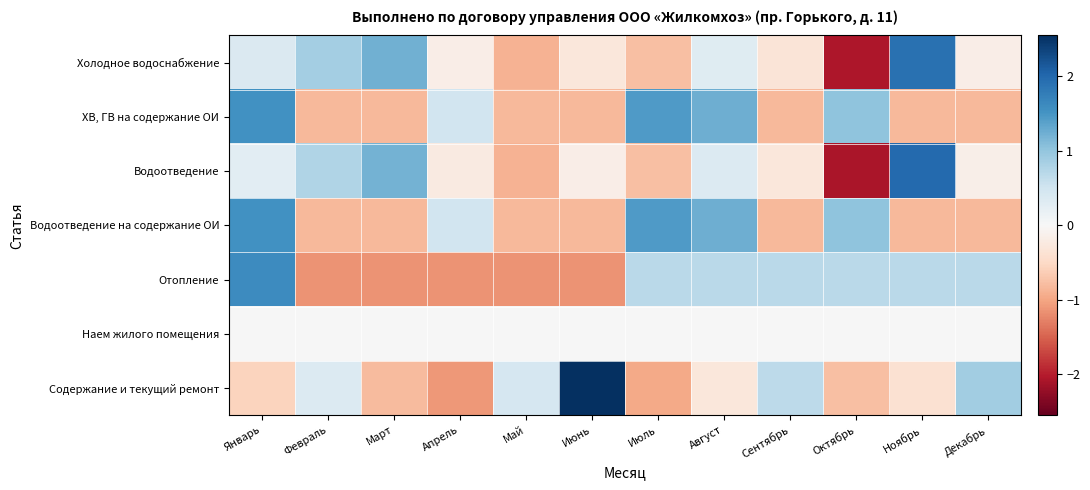

At how many categories does at least one series exceed 0?

12